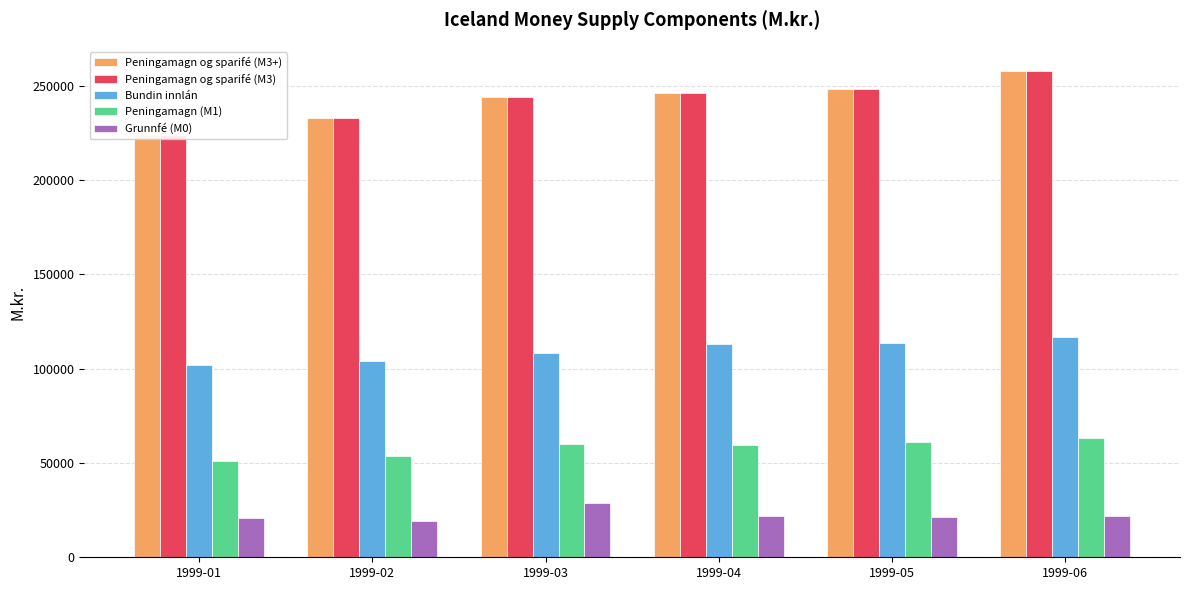

What is the value of the Peningamagn og sparifé (M3+) bar at the 1st from the left?

223754.2